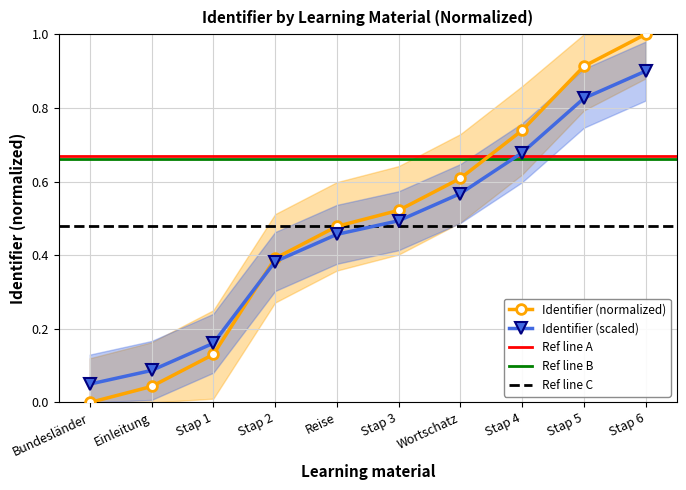

Reading left to right, extract all data points from this chart.

0.0	0.0	0.1	0.4	0.5	0.5	0.6	0.7	0.9	1.0